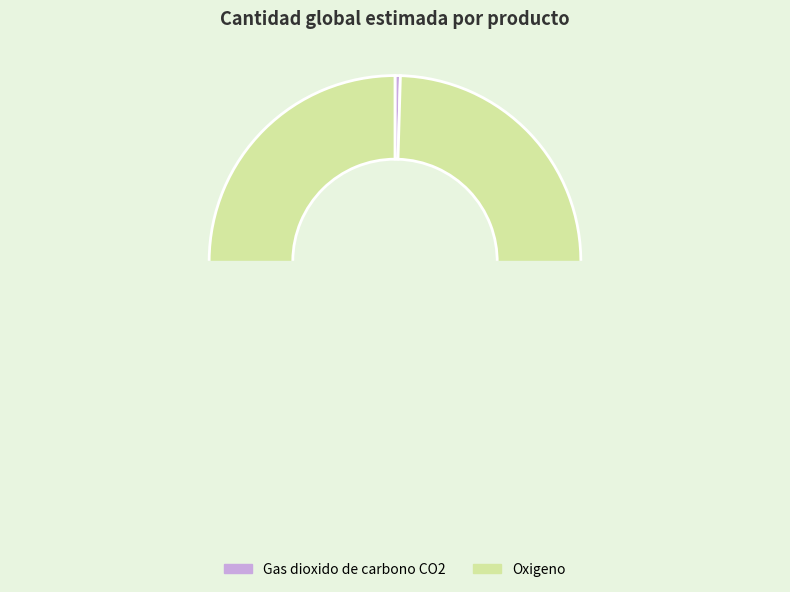

How much of the chart is everything except Oxigeno?

0.5%